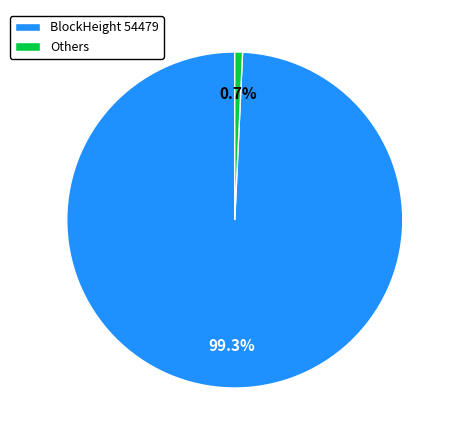

Is there a majority slice in this chart?

Yes